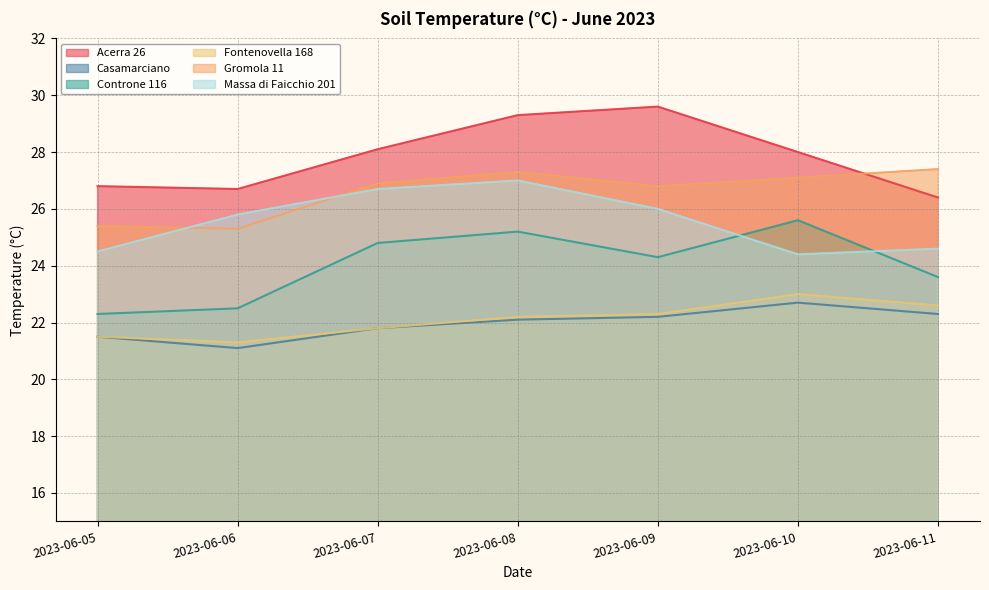

What is the lowest value of the Acerra 26 series?

26.4